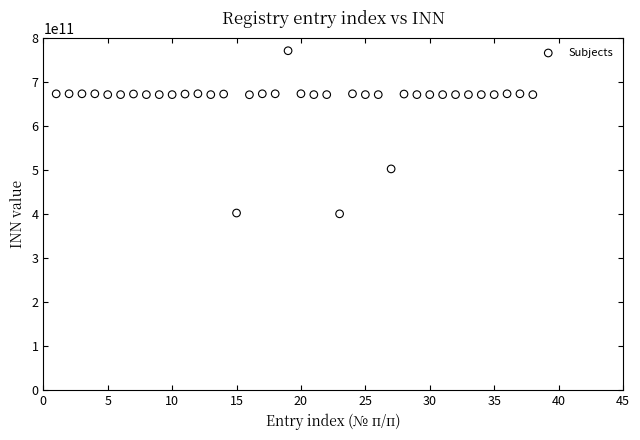

What is the range of Y values (max minus min)?

370372264307